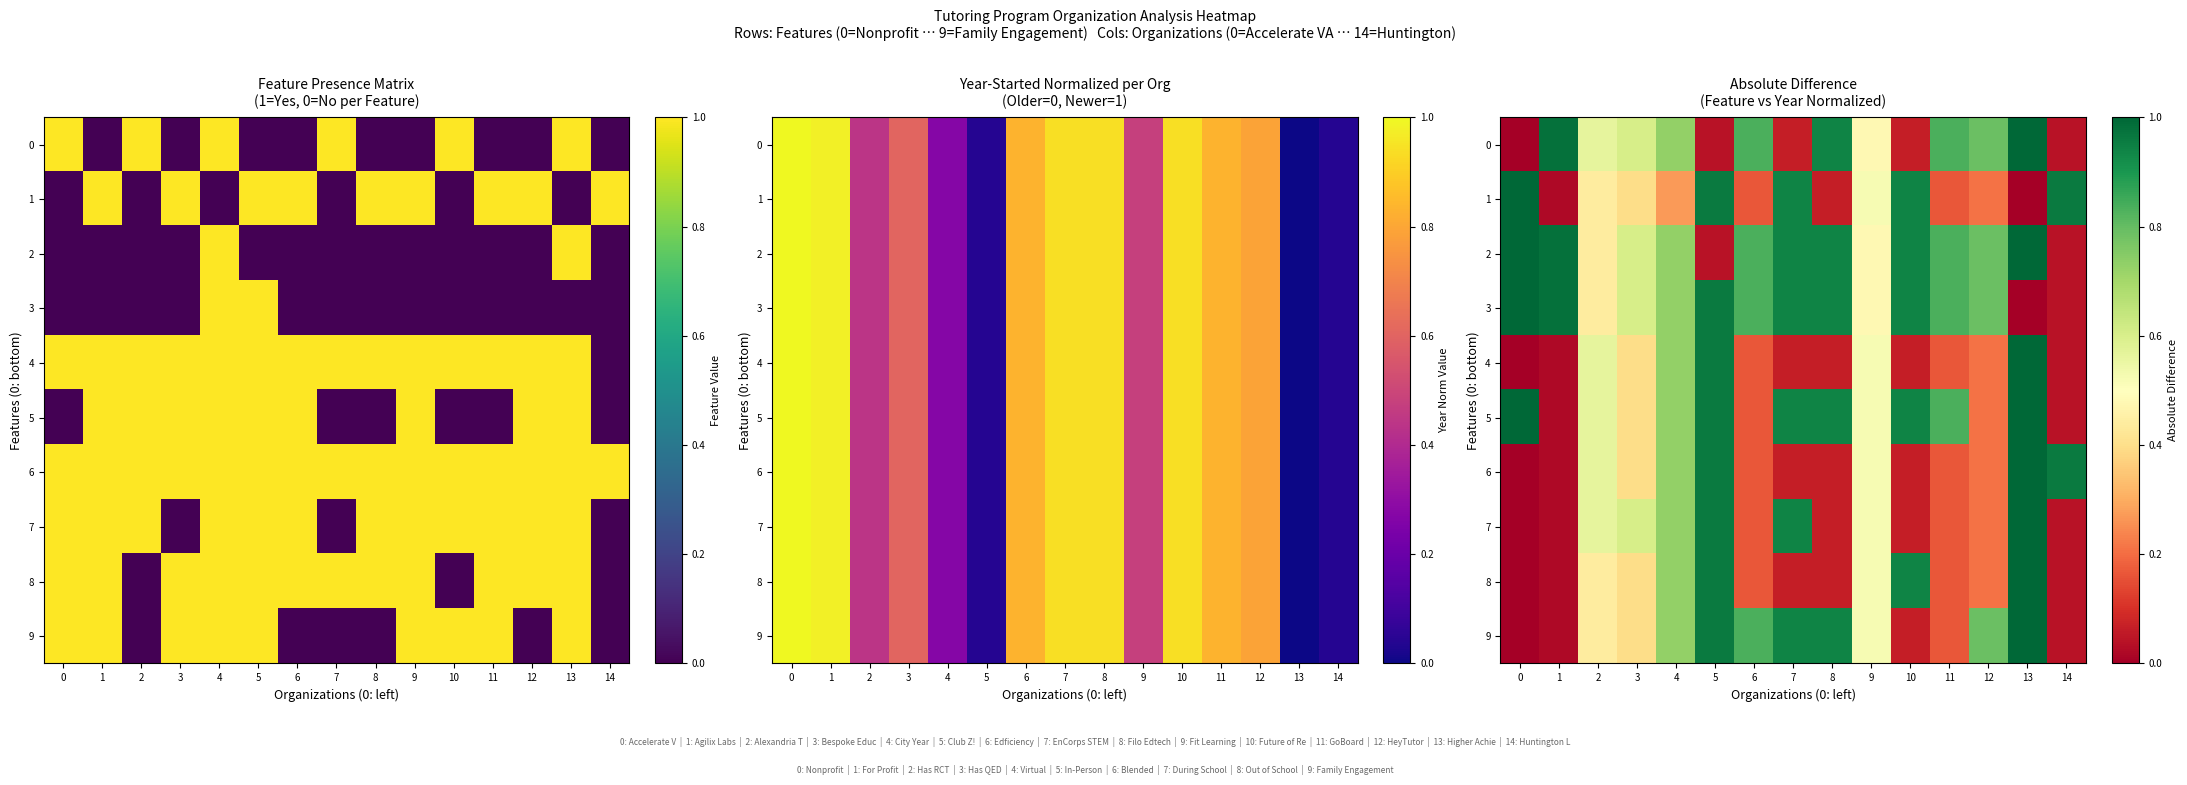

Read the 9 value at 13.

1.0